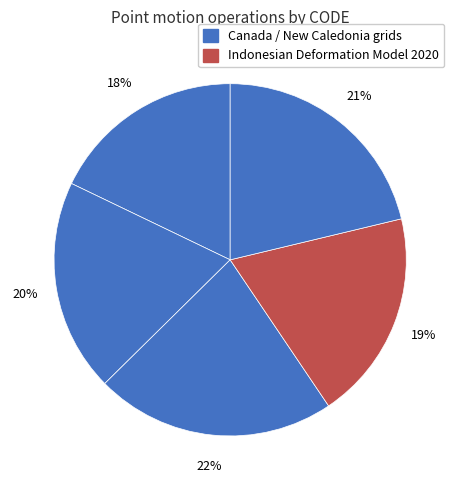

To the nearest percent, what is the difference between the largest and smallest slice percentages?

4%